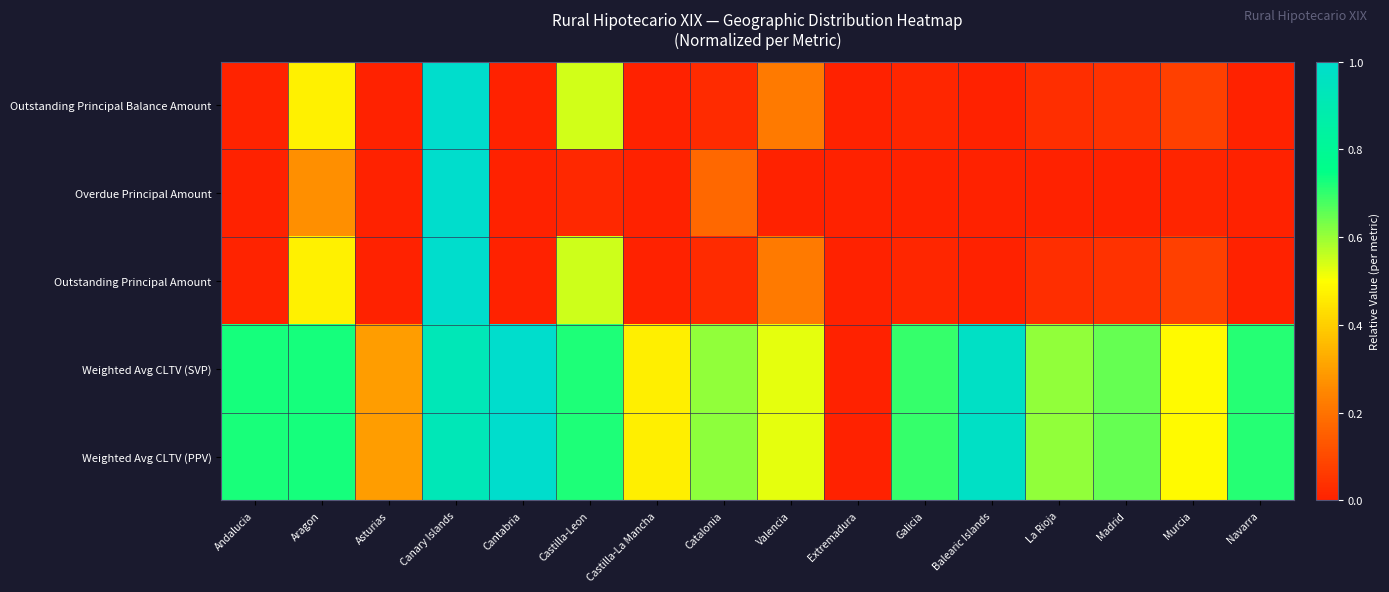

At which category is the sum across all series the highest?

Canary Islands